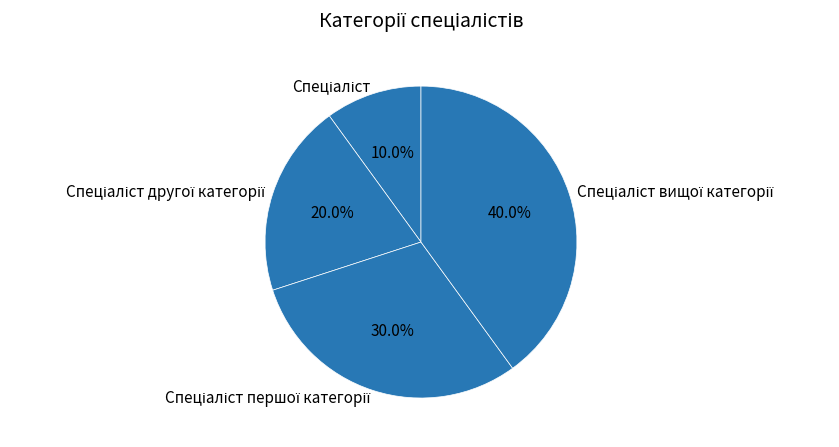

To the nearest percent, what is the difference between the largest and smallest slice percentages?

30%